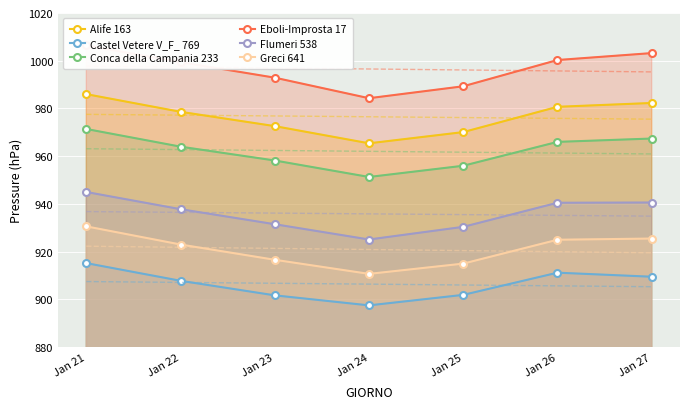

At which label does Greci 641 first exceed 923?

Jan 21